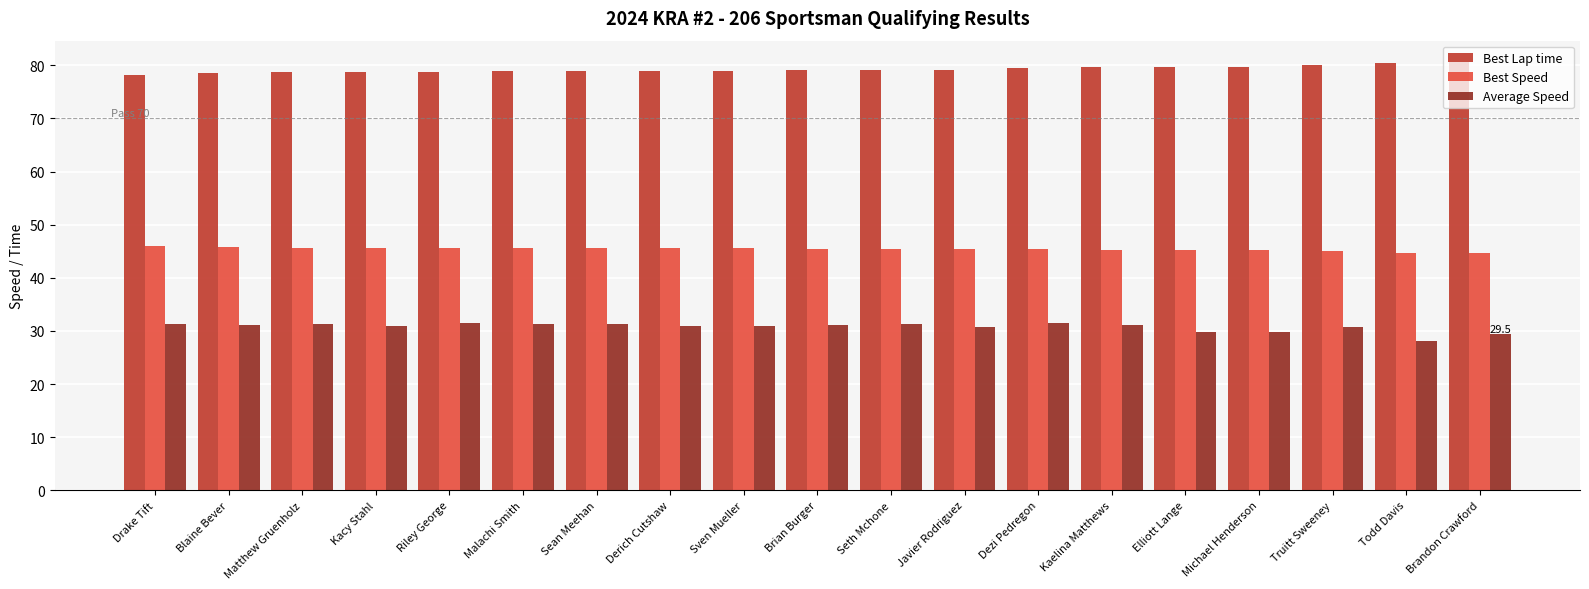

Which category has the lowest value across all series?

Todd Davis